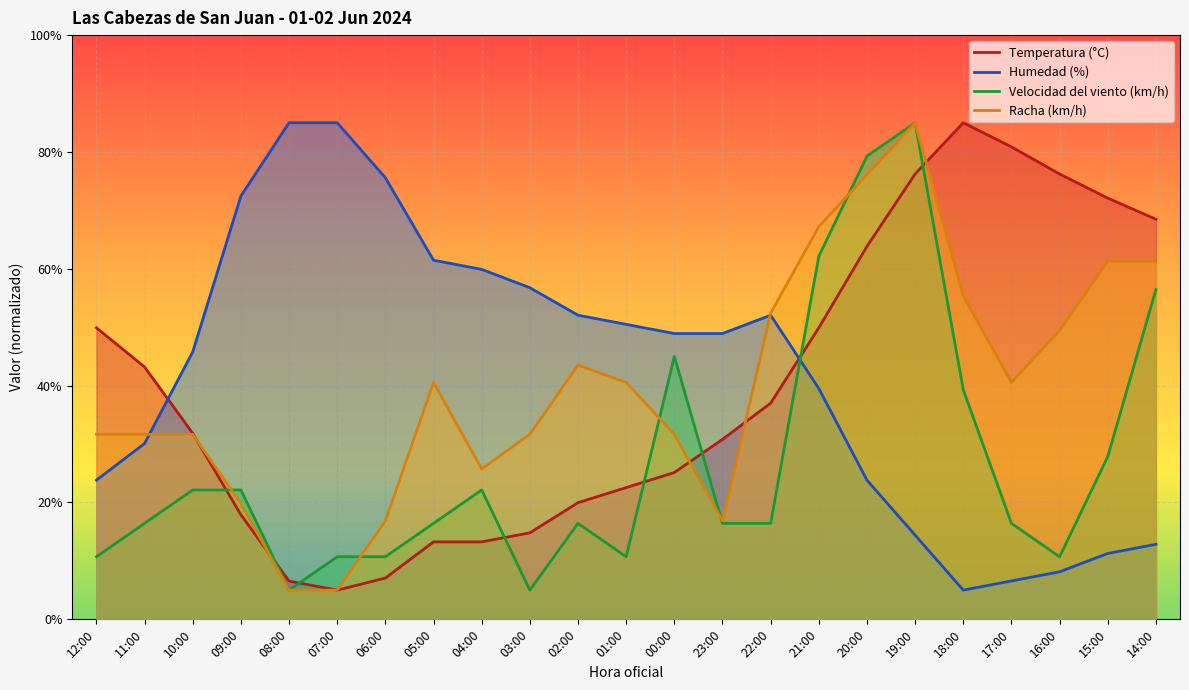

How many times do Humedad (%) and Racha (km/h) cross each other?

2